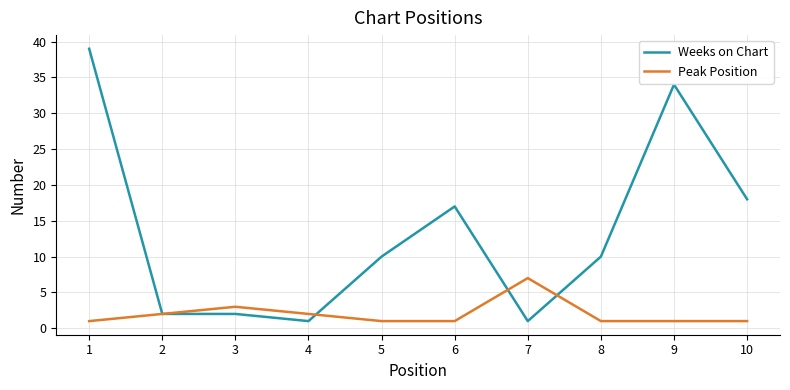

What is the sum of all Peak Position values?

20